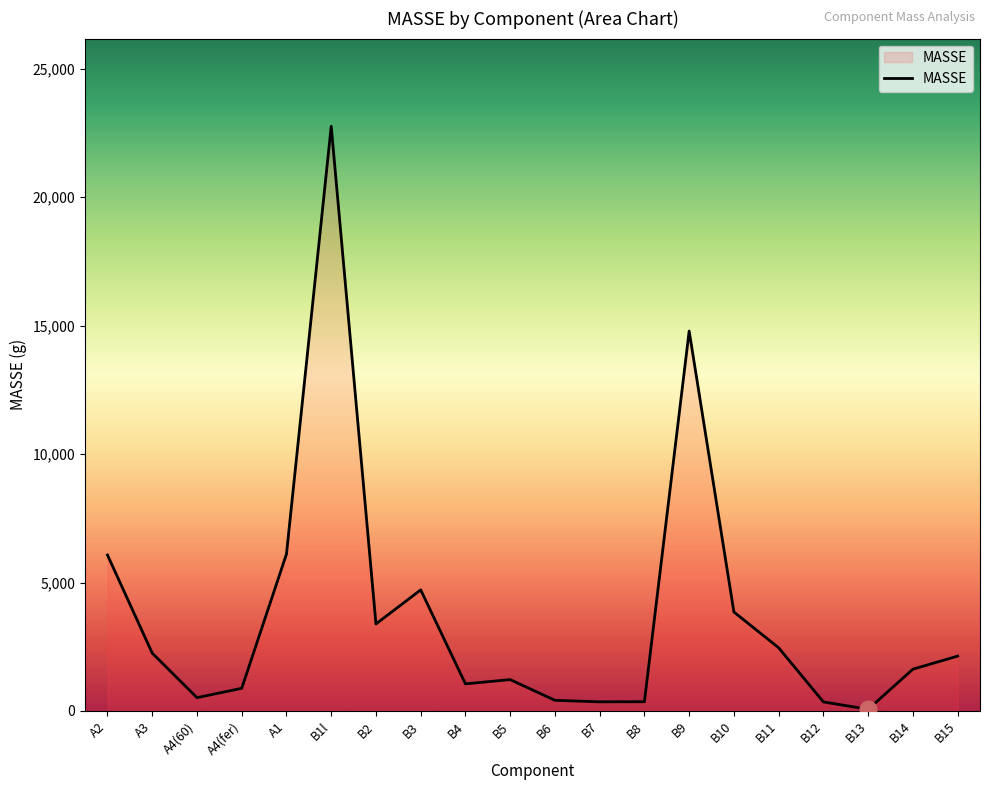

Is it true that the value at A1 is 1720.1?

False